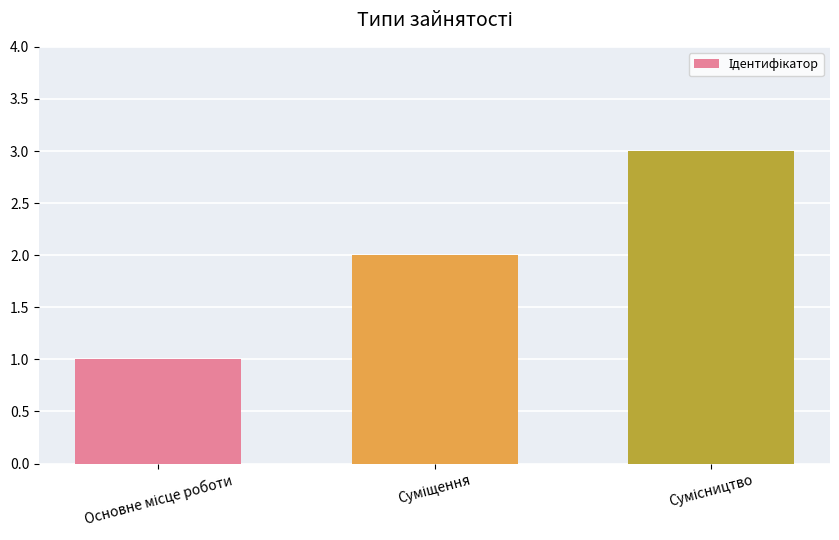

What is the maximum value shown in the chart?

3